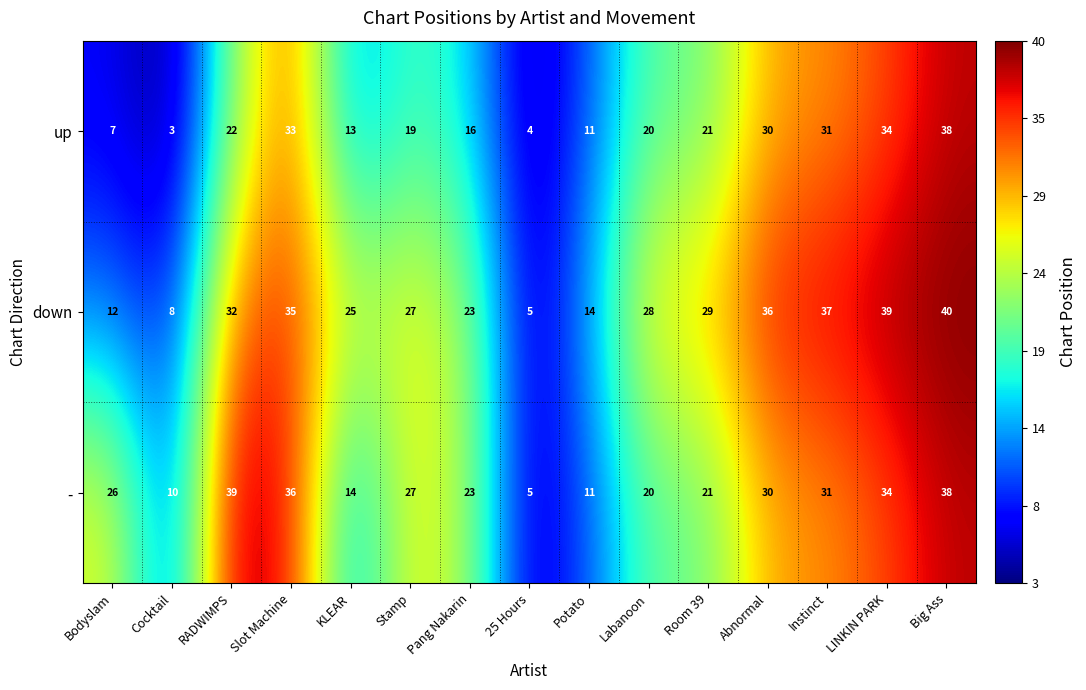

What is the total value across all series at Slot Machine?

104